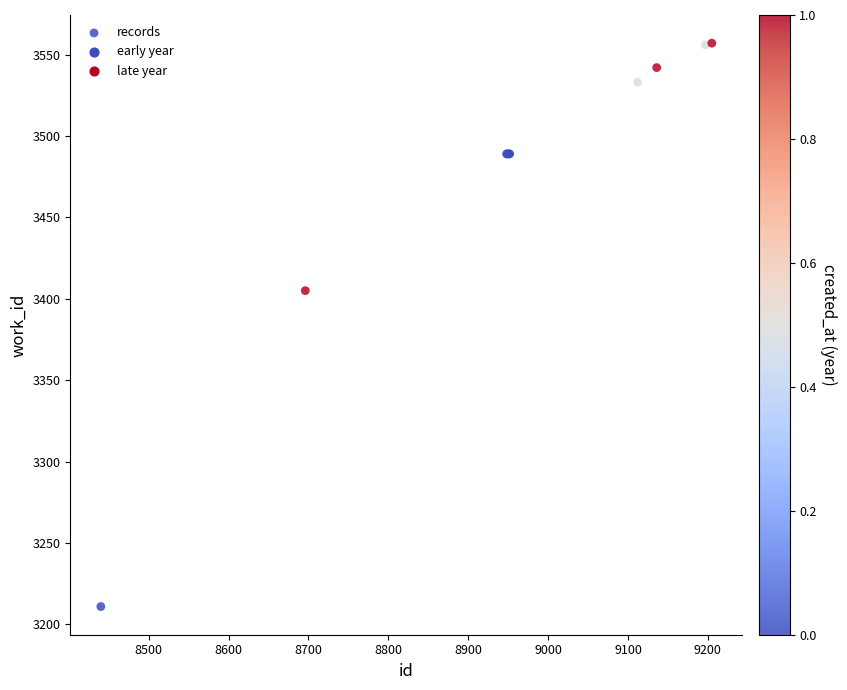

What Y value in the scatter plot is closest to 3384?

3405